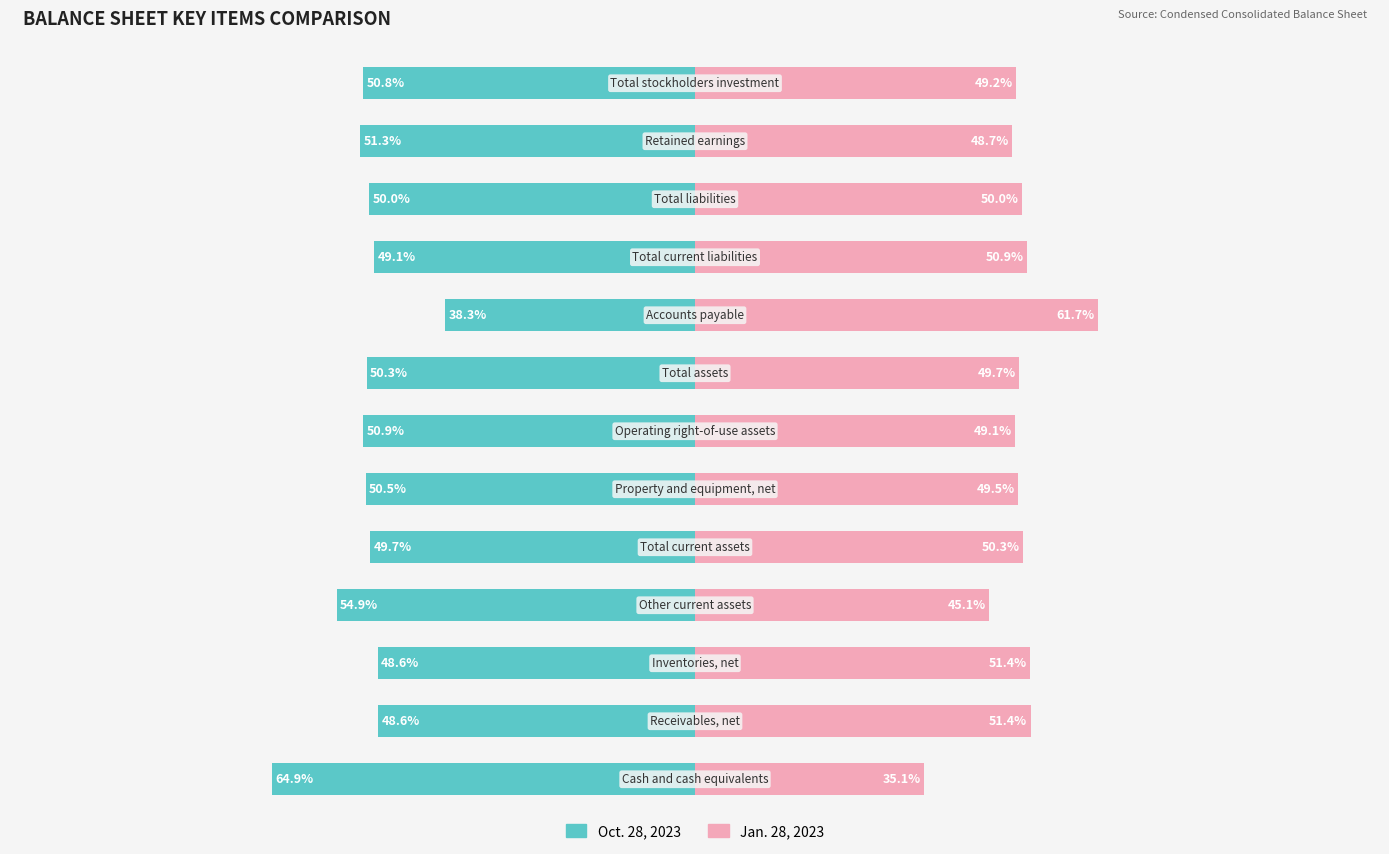

What is the greatest value displayed?

64.9